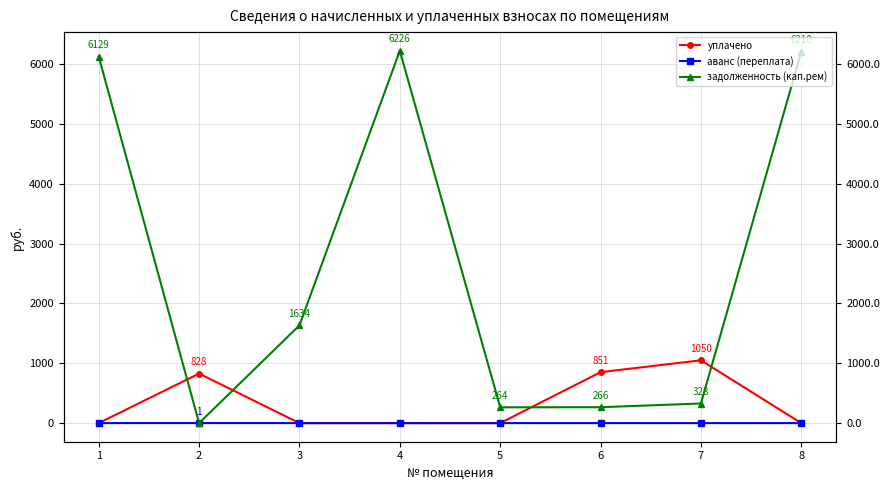

Is it true that аванс (переплата) equals 0.0 at 6?

True